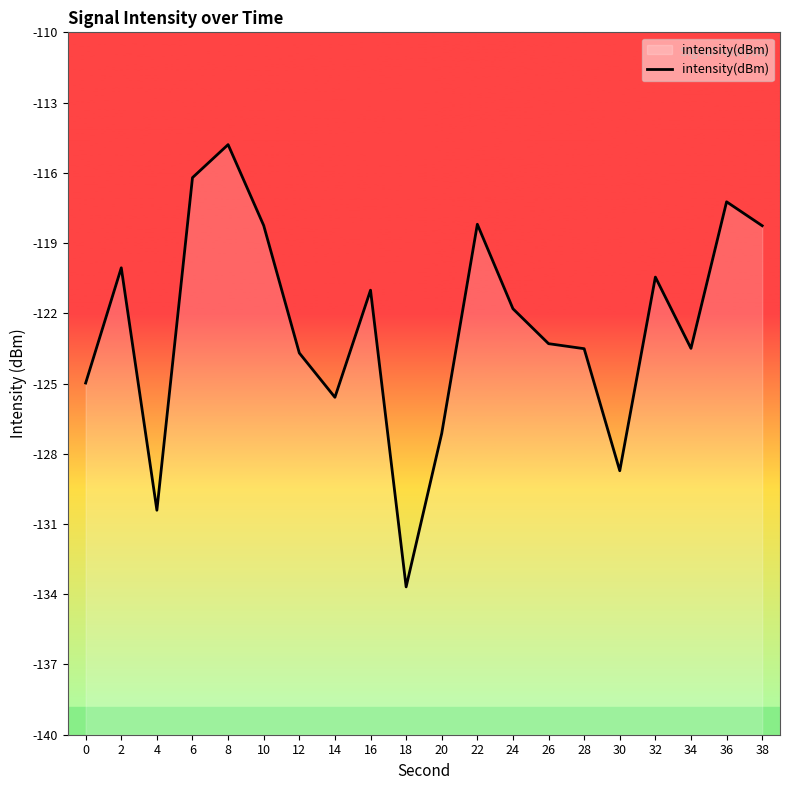

Reading left to right, transcribe all the data shown in this chart.

-125.0	-120.1	-130.4	-116.2	-114.8	-118.3	-123.7	-125.6	-121.0	-133.7	-127.1	-118.2	-121.8	-123.3	-123.5	-128.7	-120.5	-123.5	-117.2	-118.3